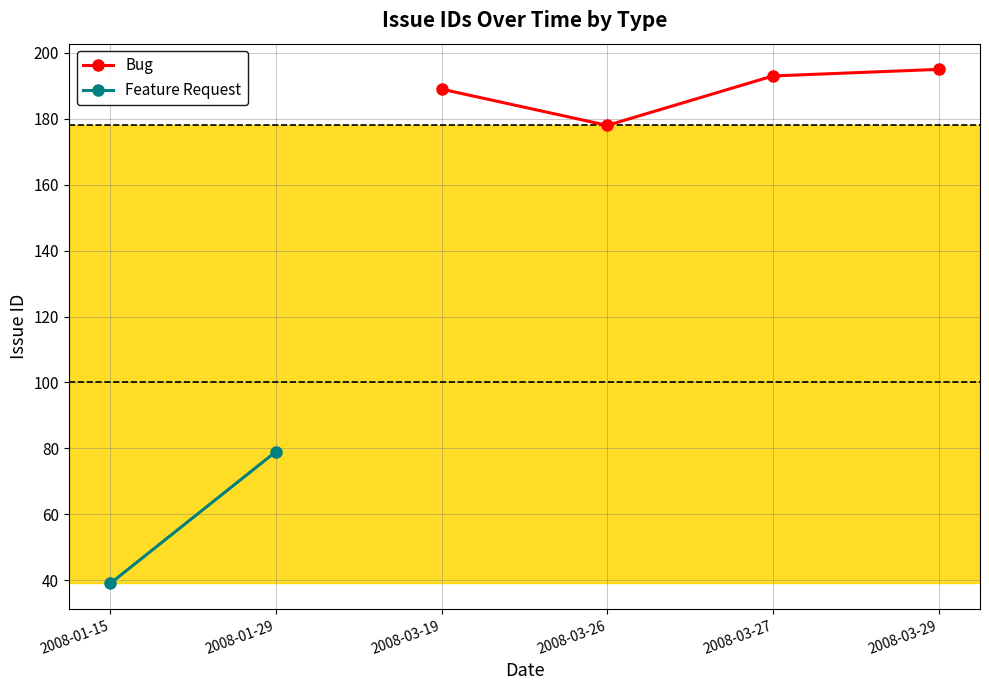

At which category does Bug reach its first local valley?

2008-03-26